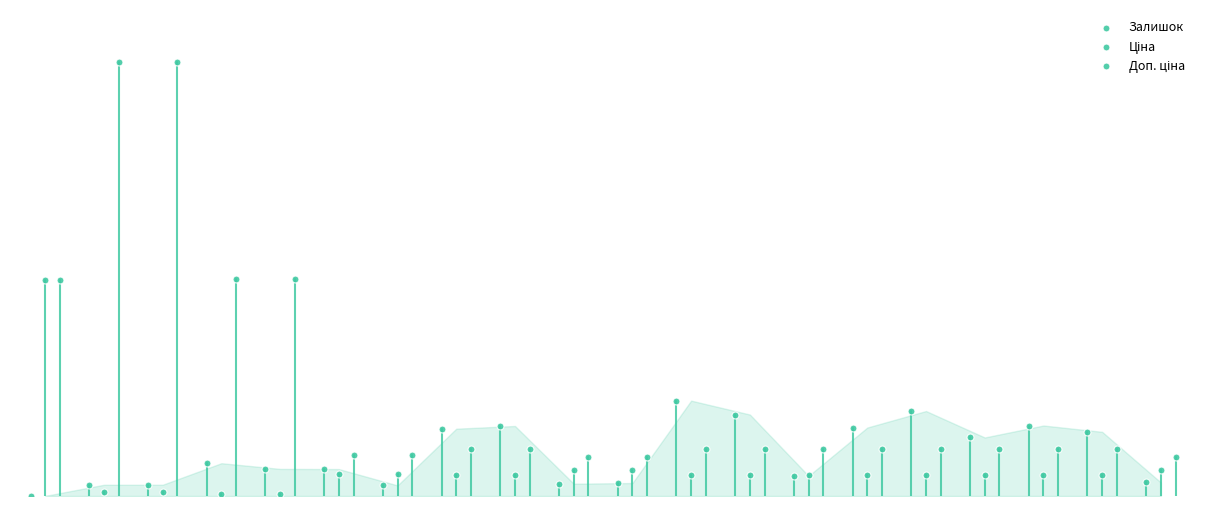

Which series has the widest spread of Y values?

Доп. ціна